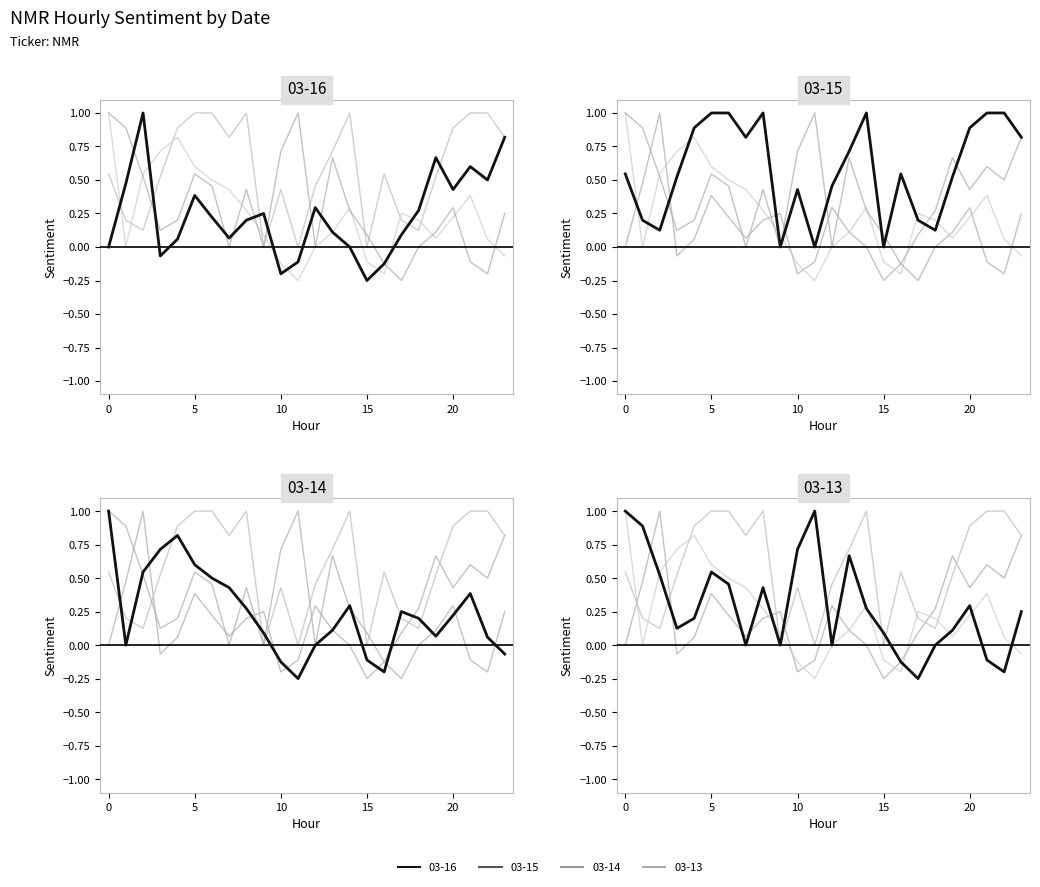

What is the sum of the 03-14 values at 11 and 7?

0.2